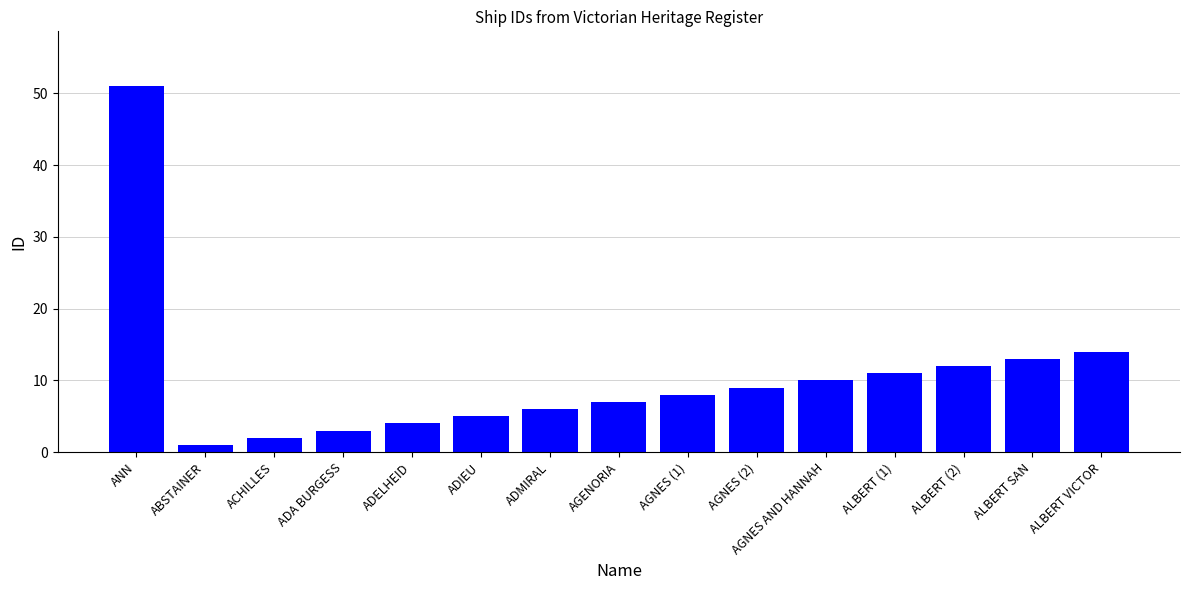

Reading left to right, extract all data points from this chart.

51	1	2	3	4	5	6	7	8	9	10	11	12	13	14